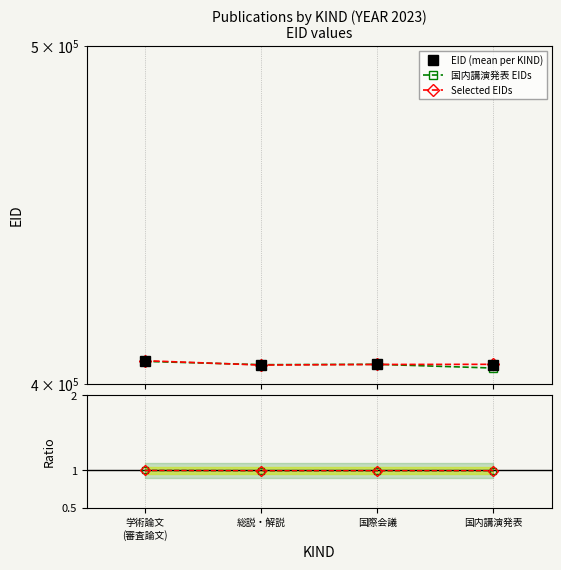

Is the value of EID (mean per KIND) at 総説・解説 greater than the value of 国内講演発表 EIDs at 国際会議?

No